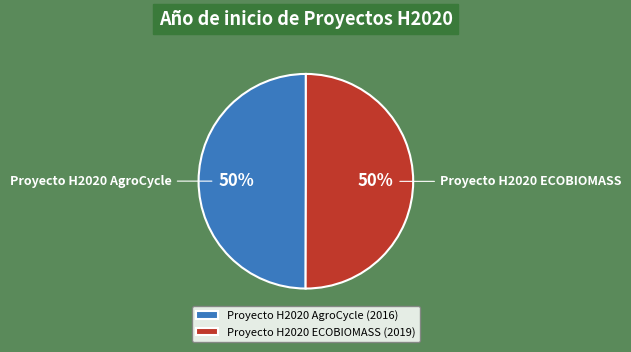

To the nearest percent, what is the average slice percentage?

50%